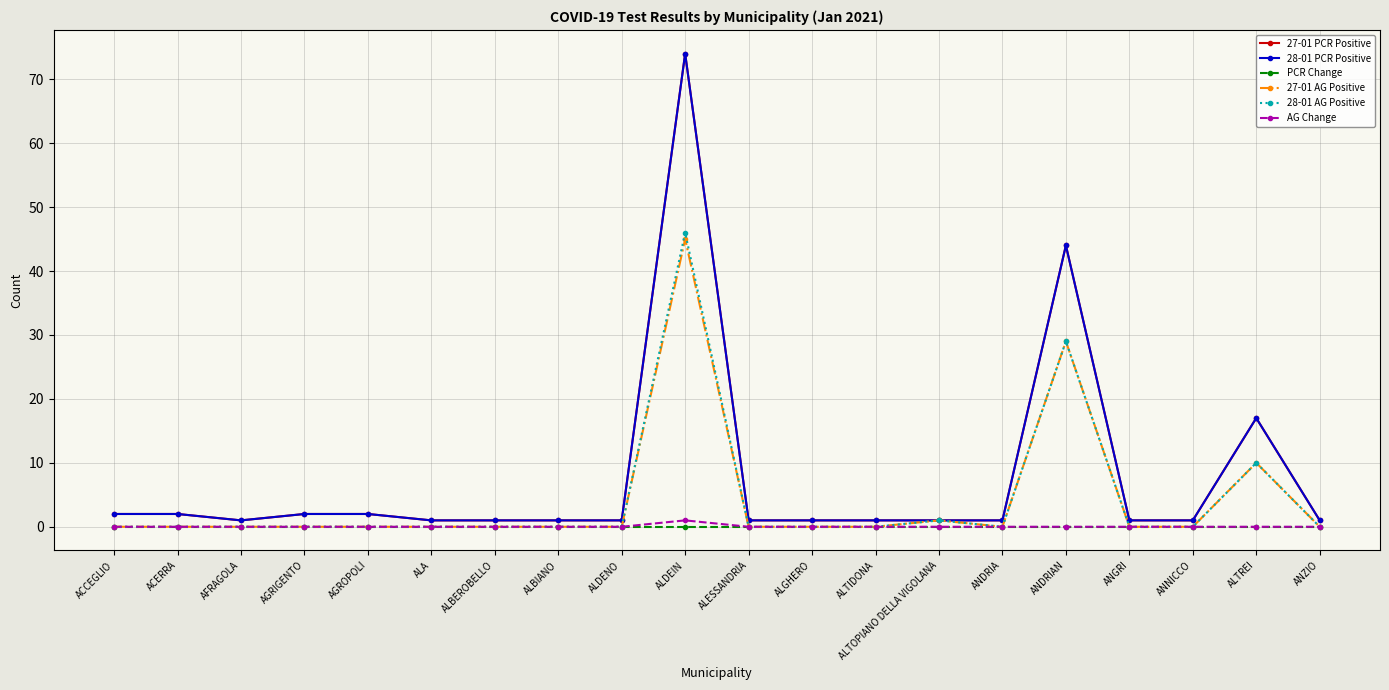

What are all the series names shown in the legend?

27-01 PCR Positive, 28-01 PCR Positive, PCR Change, 27-01 AG Positive, 28-01 AG Positive, AG Change